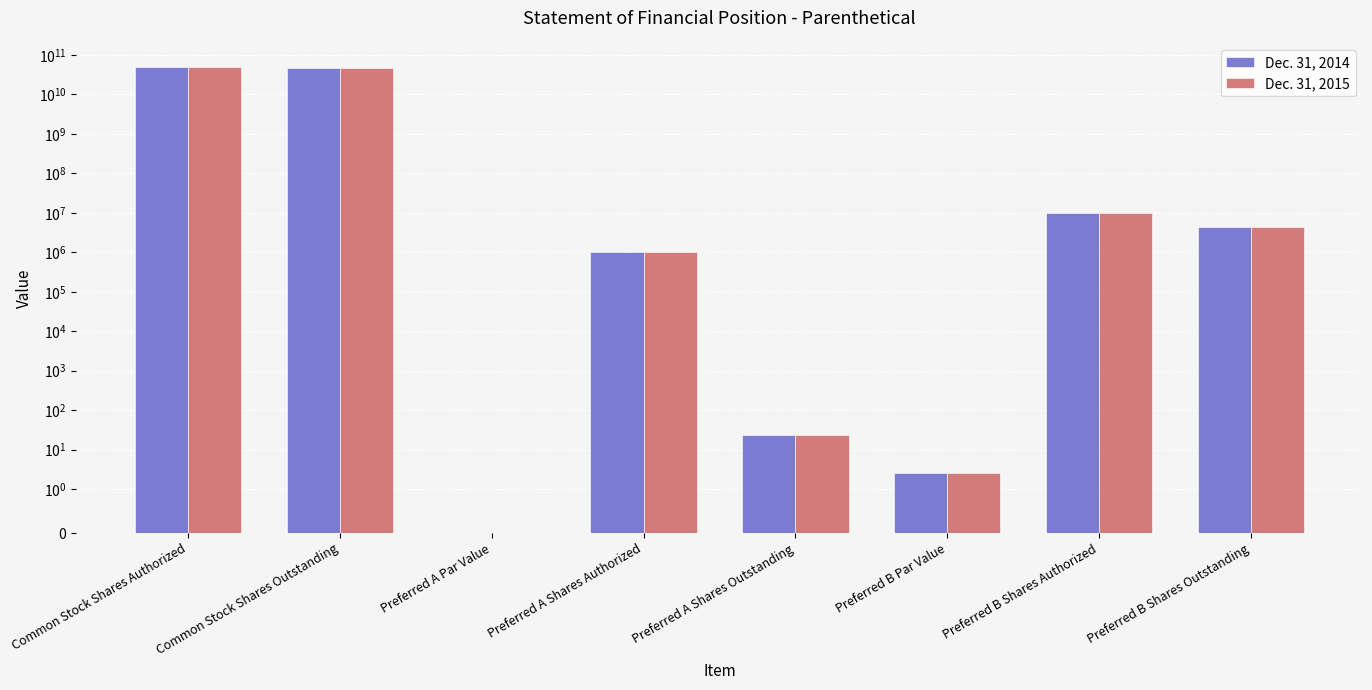

At which category is the sum across all series the highest?

Common Stock Shares Authorized